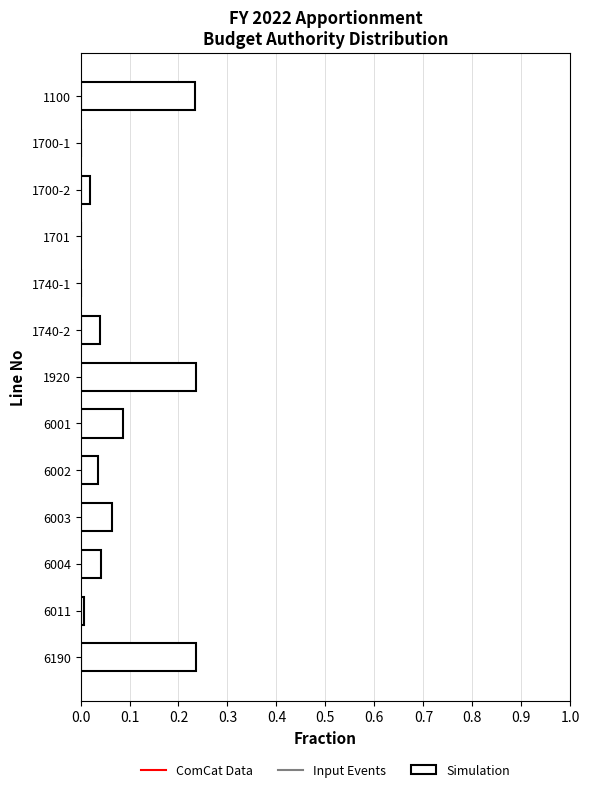

Which has a higher value, 6002 or 6001?

6001